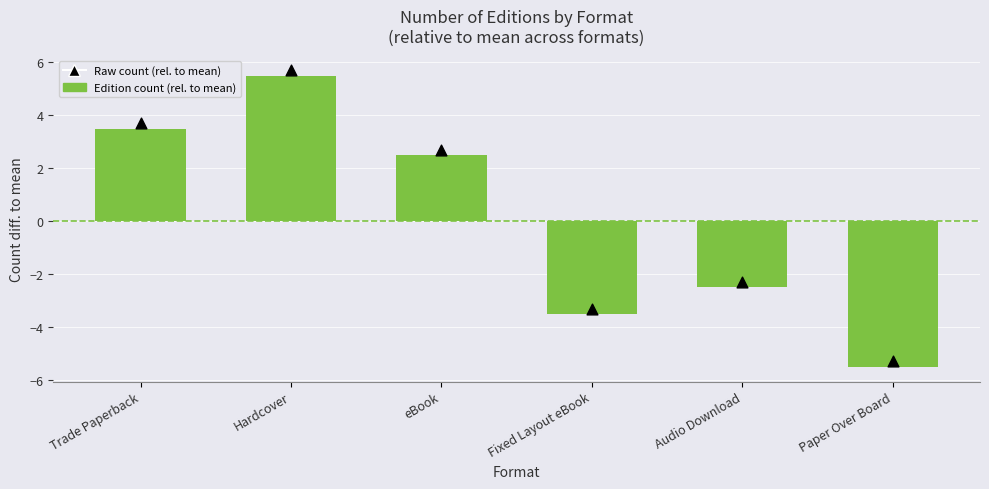

At how many categories does at least one series exceed 2?

3